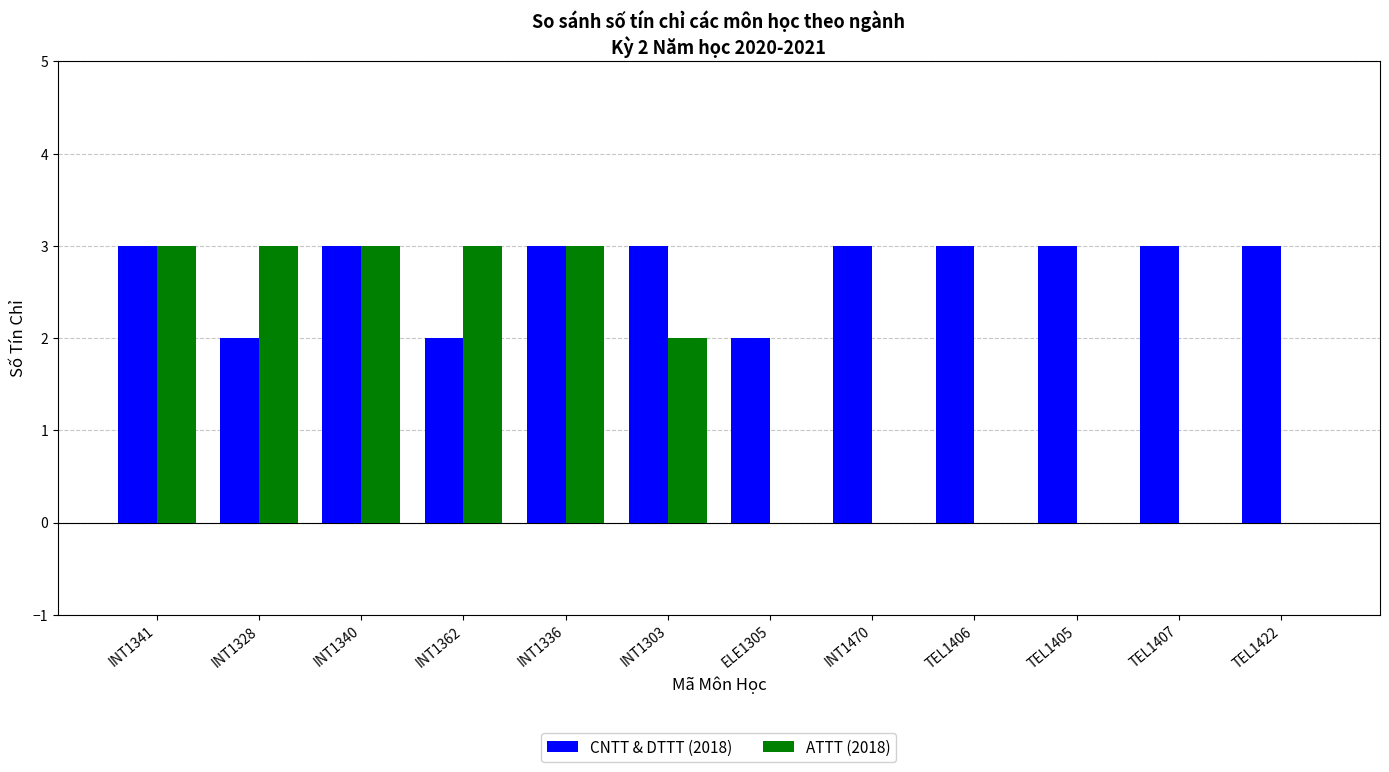

Reading left to right, list all the values displayed in this chart.

CNTT & DTTT (2018): INT1341=3	INT1328=2	INT1340=3	INT1362=2	INT1336=3	INT1303=3	ELE1305=2	INT1470=3	TEL1406=3	TEL1405=3	TEL1407=3	TEL1422=3
ATTT (2018): INT1341=3	INT1328=3	INT1340=3	INT1362=3	INT1336=3	INT1303=2	ELE1305=0	INT1470=0	TEL1406=0	TEL1405=0	TEL1407=0	TEL1422=0